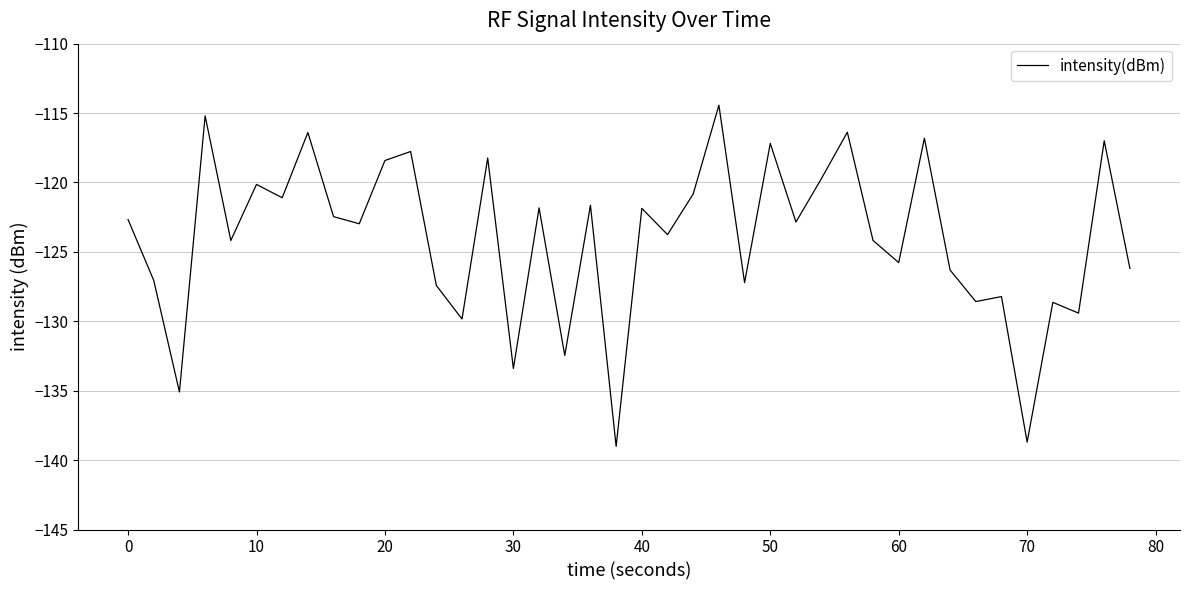

What is the minimum value shown in the chart?

-139.0